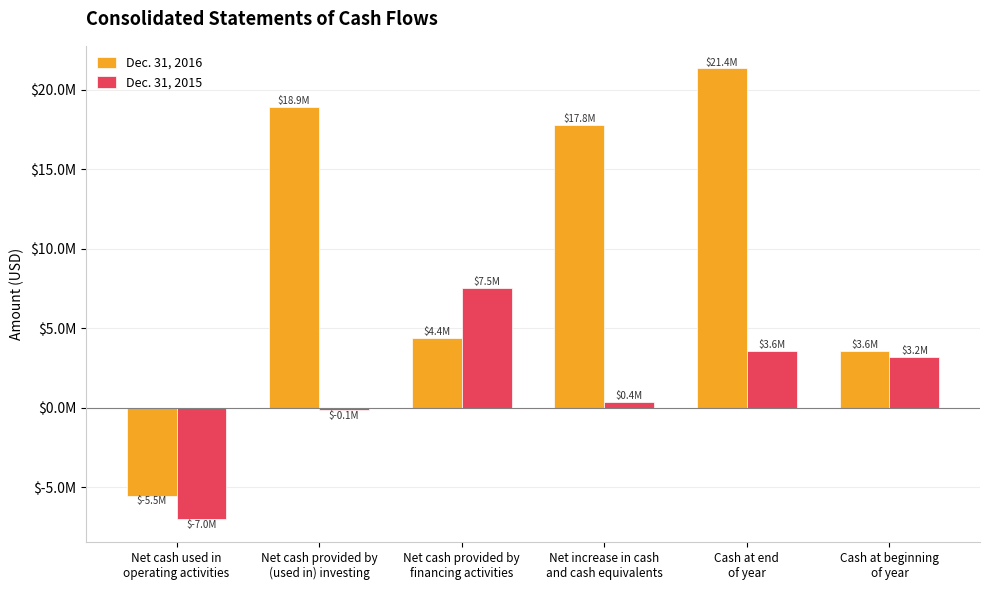

What is the total value across all series at Cash at end
of year?

24909000